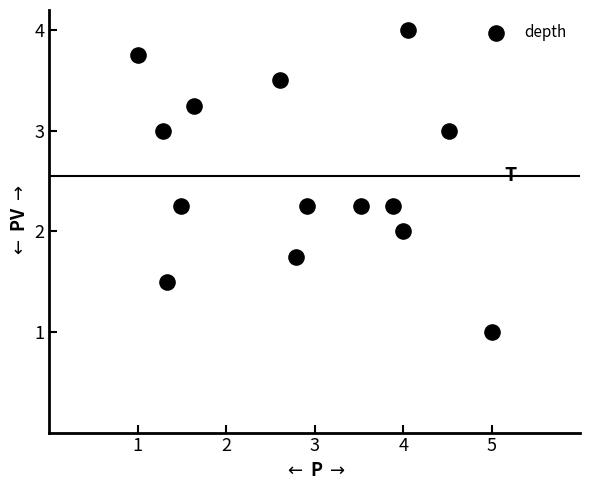

What is the range of X values (max minus min)?

4.0